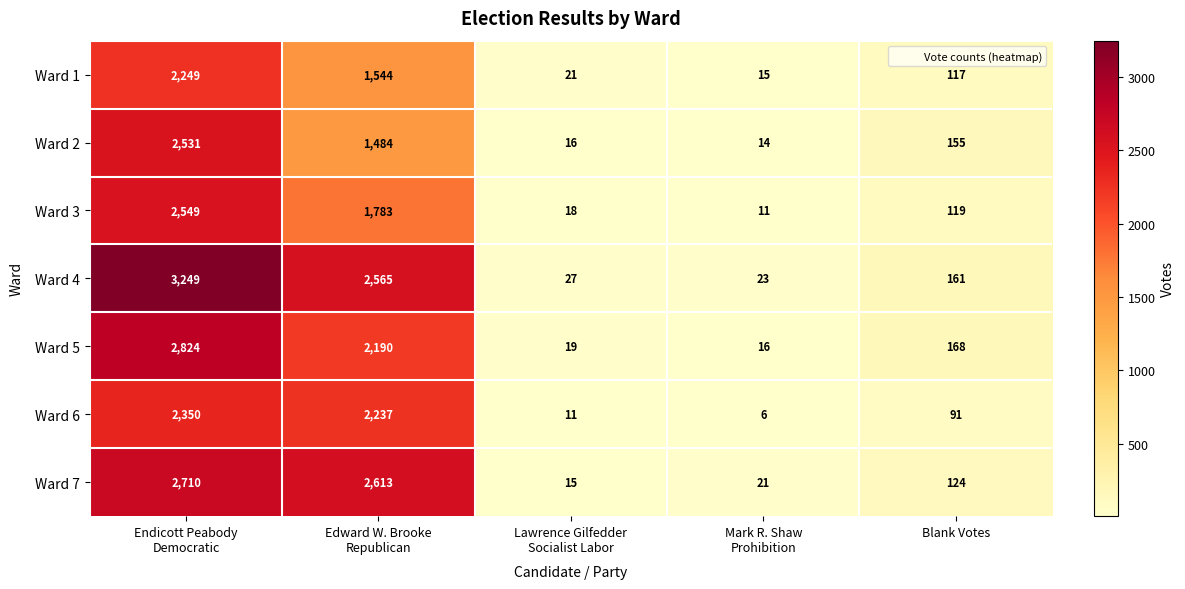

What value does the Ward 6 series have at Blank Votes, to the nearest 10?

90